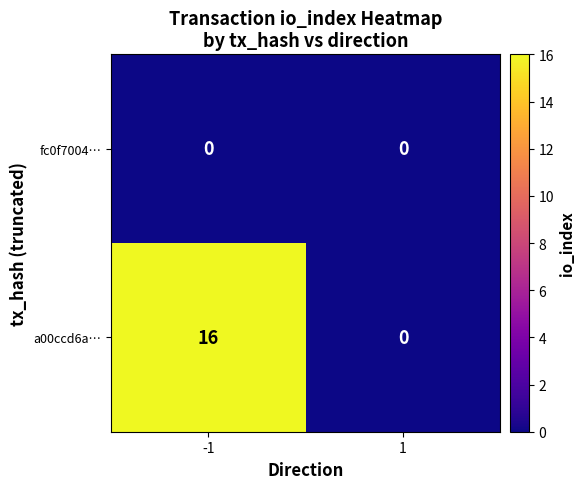

What is the greatest value displayed?

16